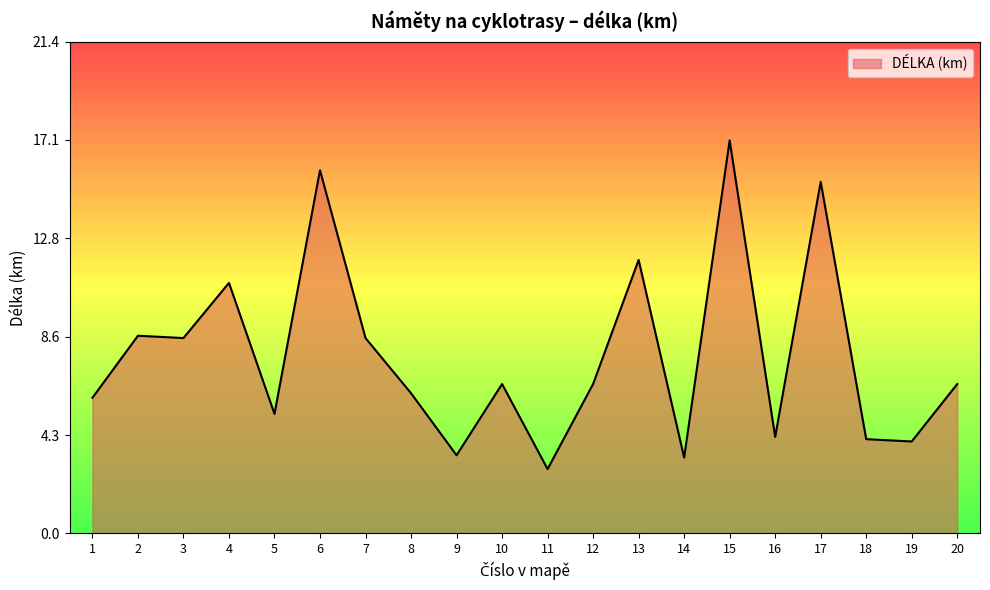

What is the difference between the second highest and minimum values?

13.0